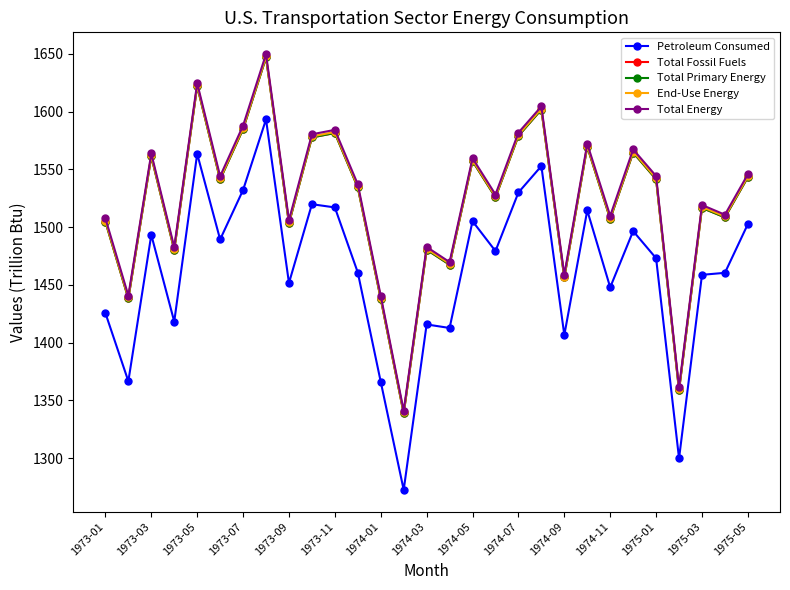

True or false: End-Use Energy and Petroleum Consumed intersect in this chart.

False